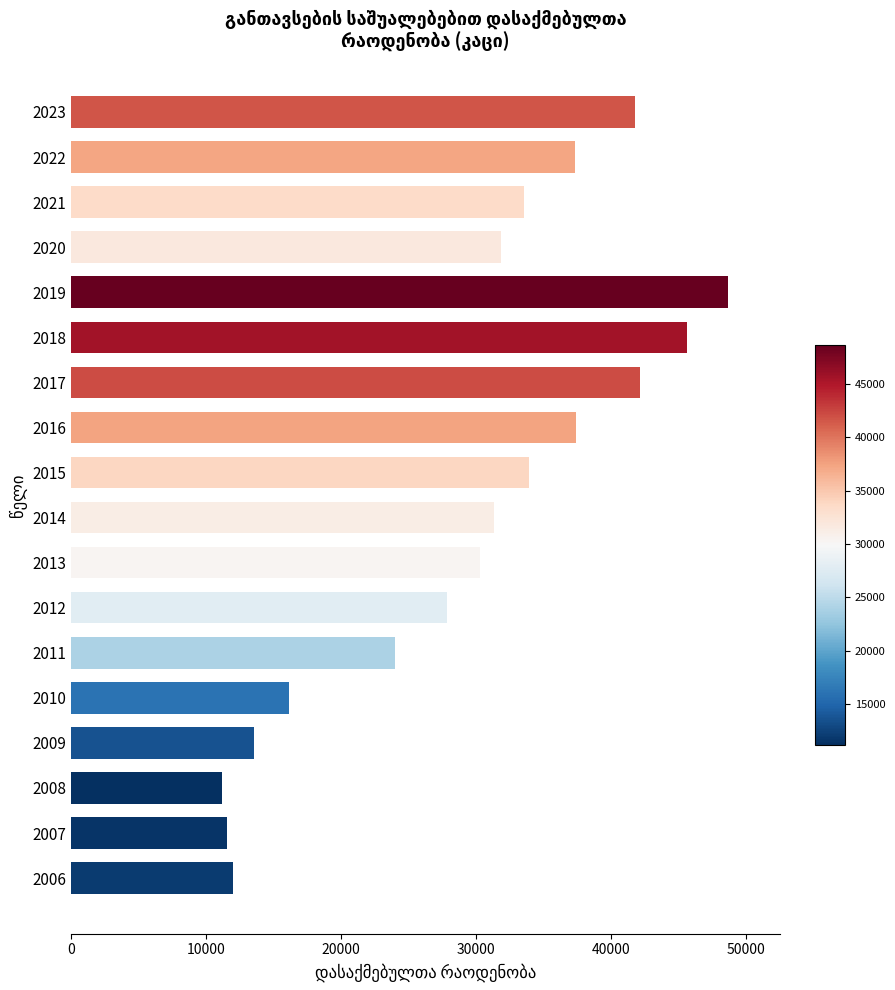

True or false: the data shows 14884.3 at 2018.

False